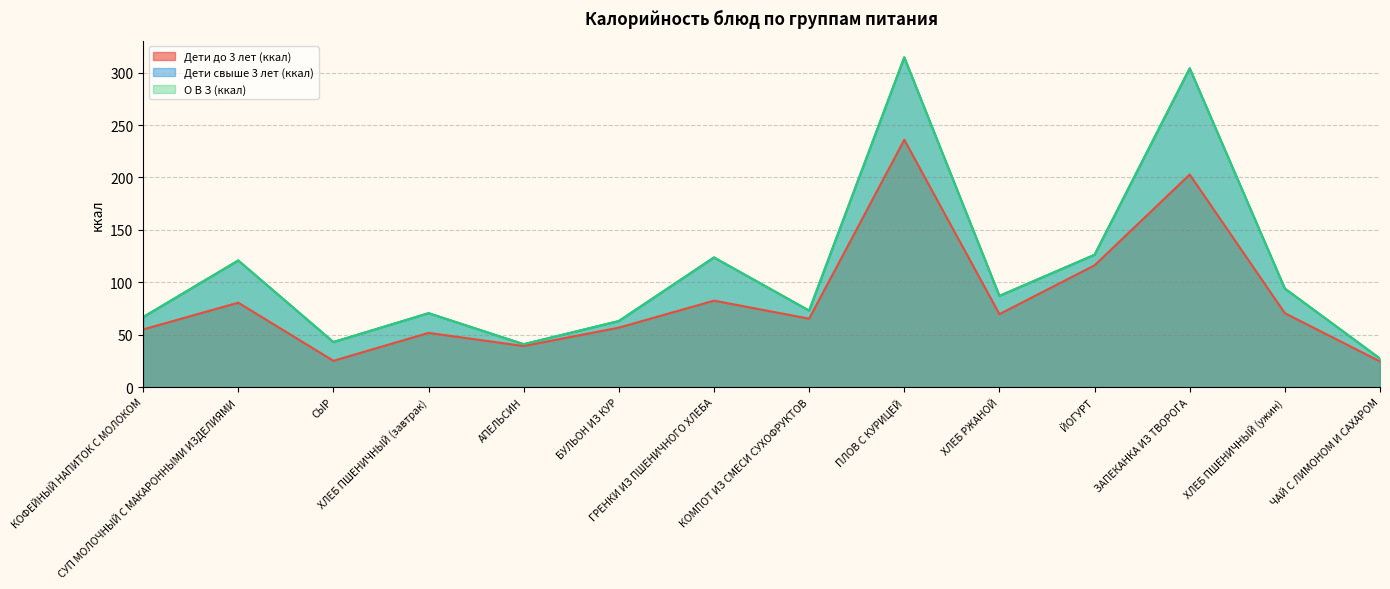

Reading left to right, what are all the values shown in this chart?

Дети до 3 лет (ккал): 55.0	80.5	25.1	51.7	39.2	56.7	82.5	65.3	236.0	69.6	116.2	202.8	70.5	24.5
Дети свыше 3 лет (ккал): 66.8	120.8	43.0	70.5	40.9	63.0	123.7	73.0	314.7	87.0	126.2	304.2	94.0	27.2
О В З (ккал): 66.8	120.8	43.0	70.5	40.9	63.0	123.7	73.0	314.7	87.0	126.2	304.2	94.0	27.2